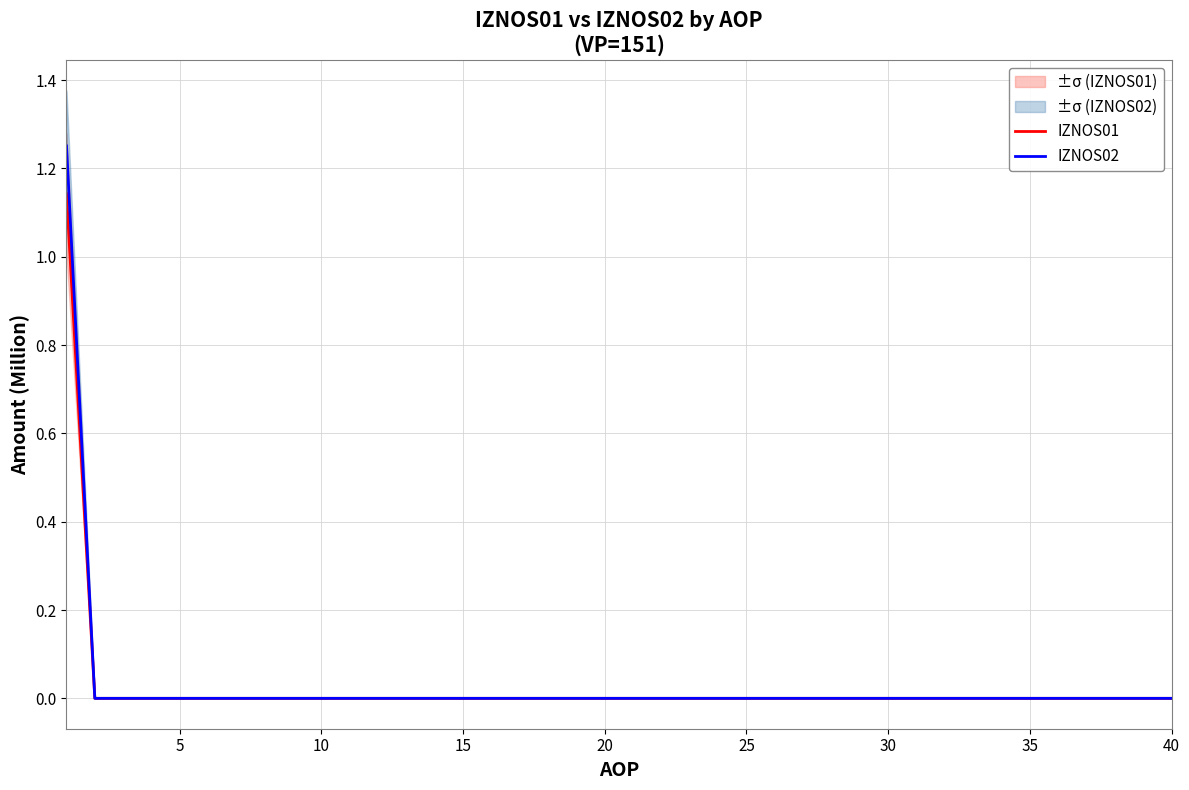

True or false: IZNOS02 has a value of -0.6 at 40.

False